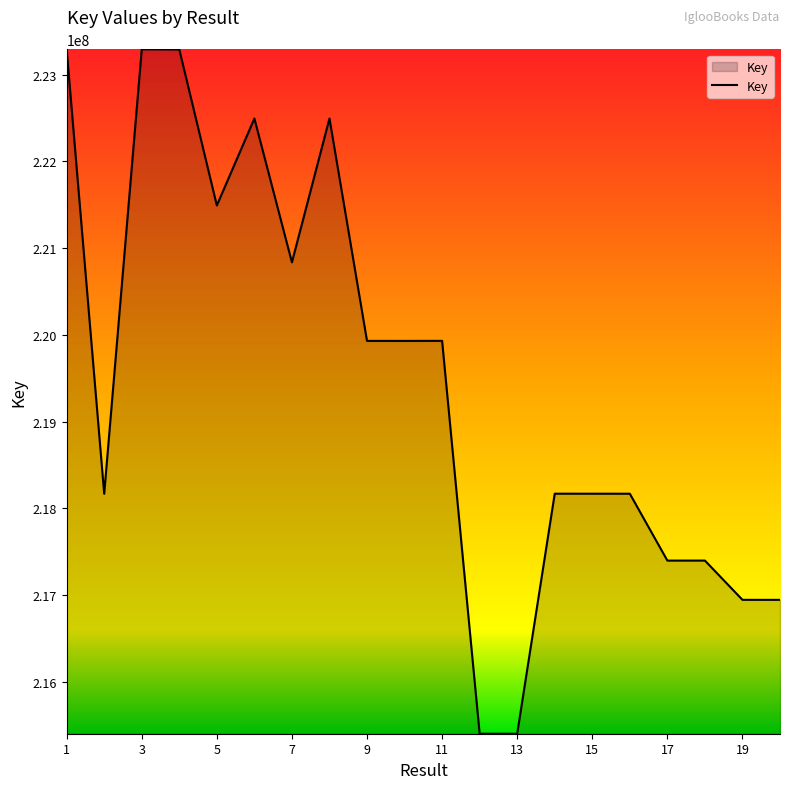

What is the difference between the maximum and minimum values?

7894179